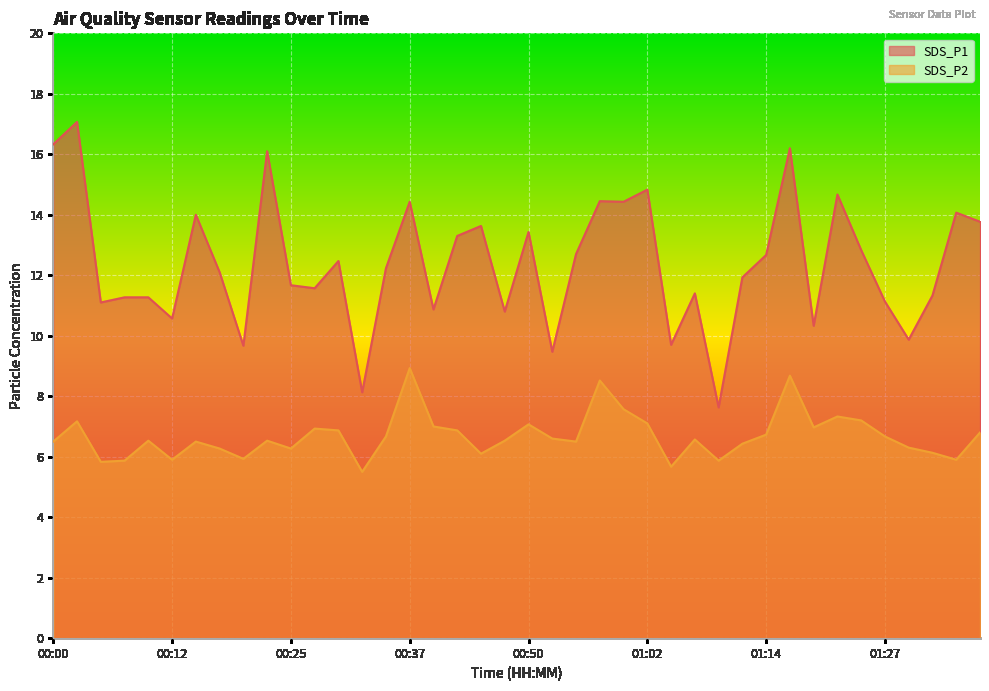

What position from the right is 00:55?

18